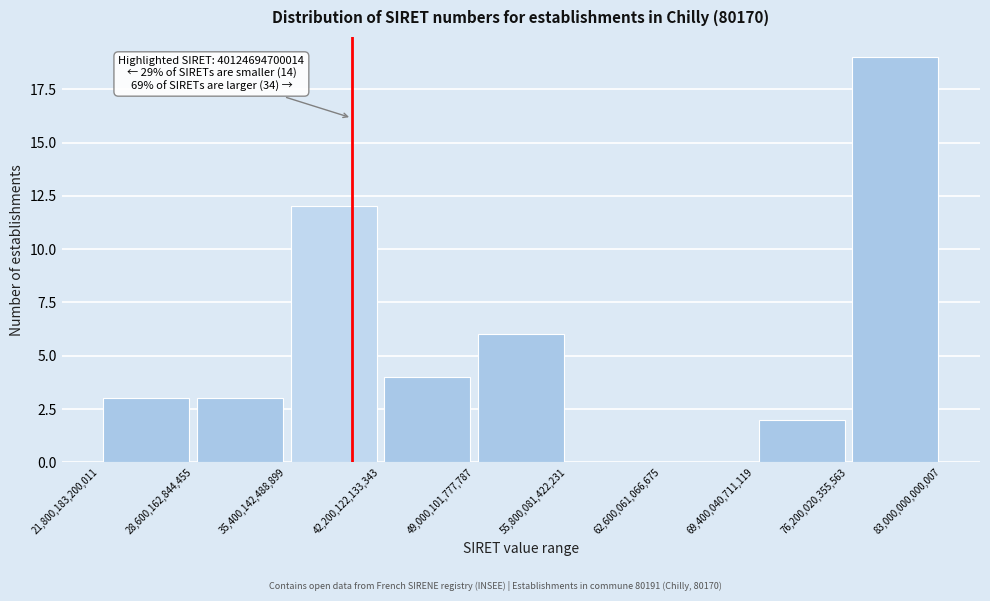

Over which range of the x-axis is the bar tallest?

76,200,020,355,563 to 83,000,000,000,007